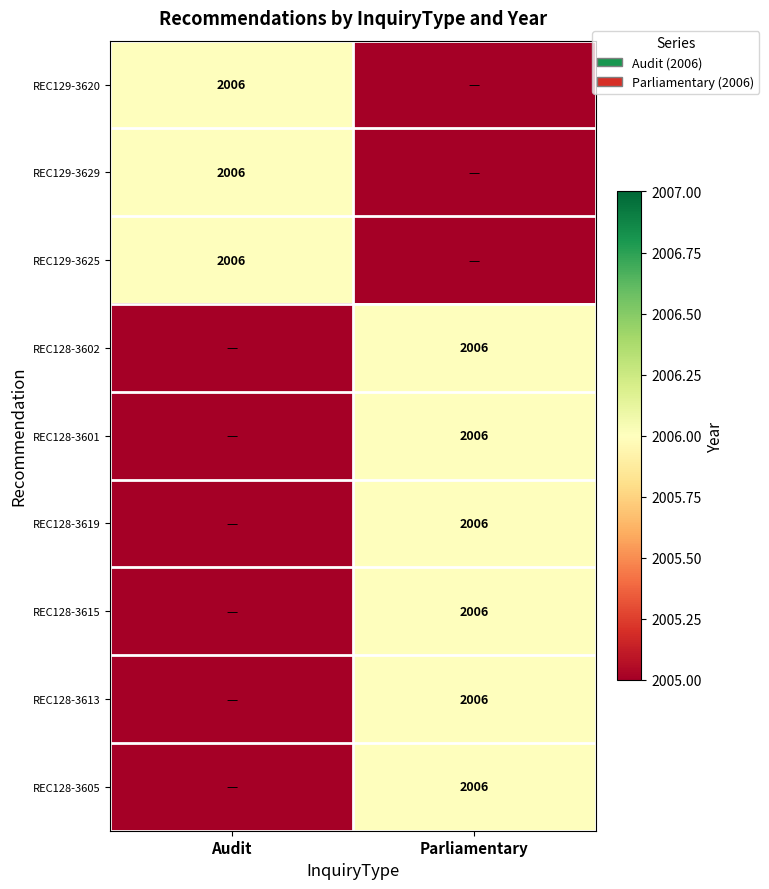

True or false: REC128-3605 has a value of 2006 at Parliamentary.

True